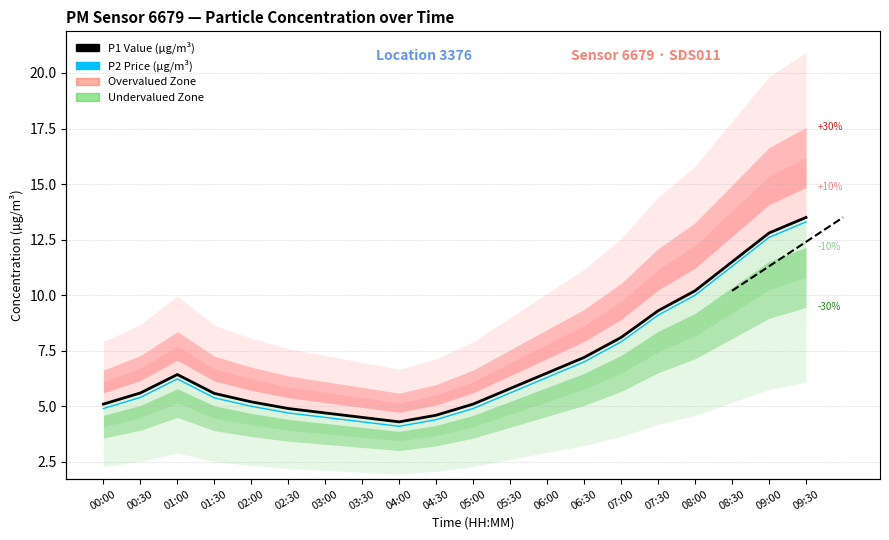

At which category does the chart reach its minimum across all series?

04:00